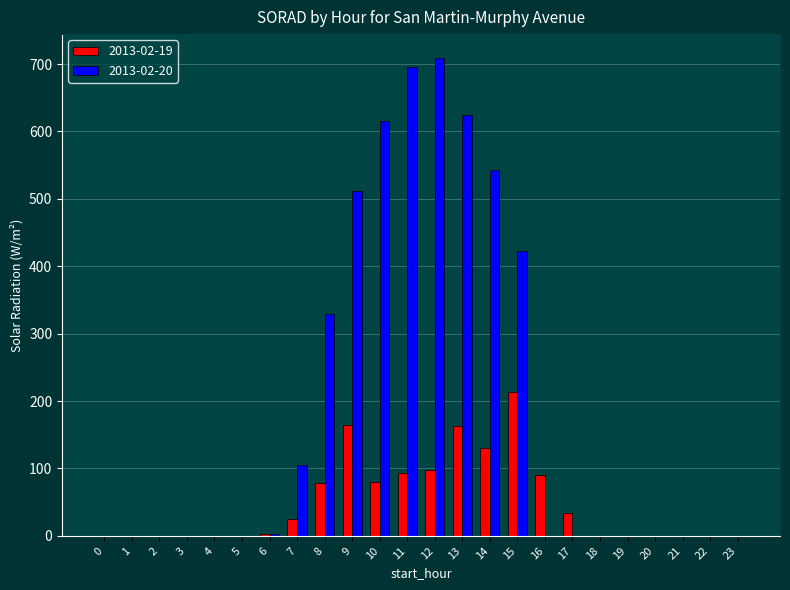

What is the total value across all series at 13?

787